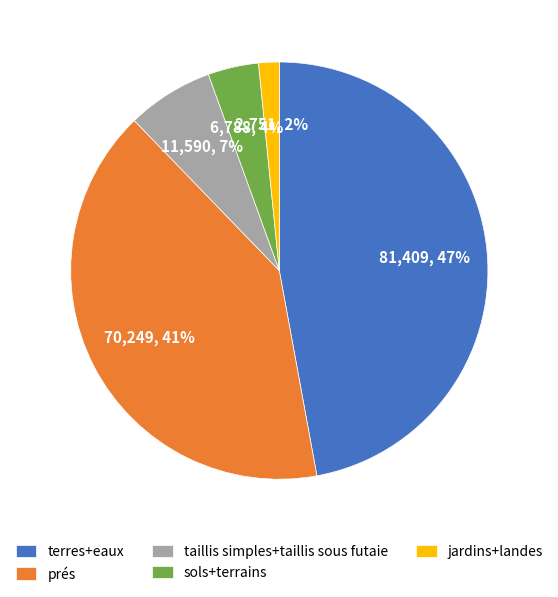

To the nearest percent, what is the average slice percentage?

20%